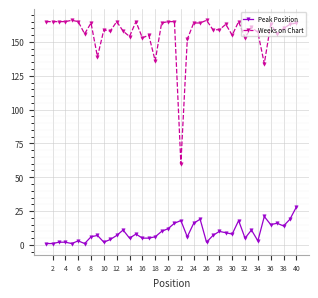

True or false: Weeks on Chart has more than 1 interior local peaks.

True